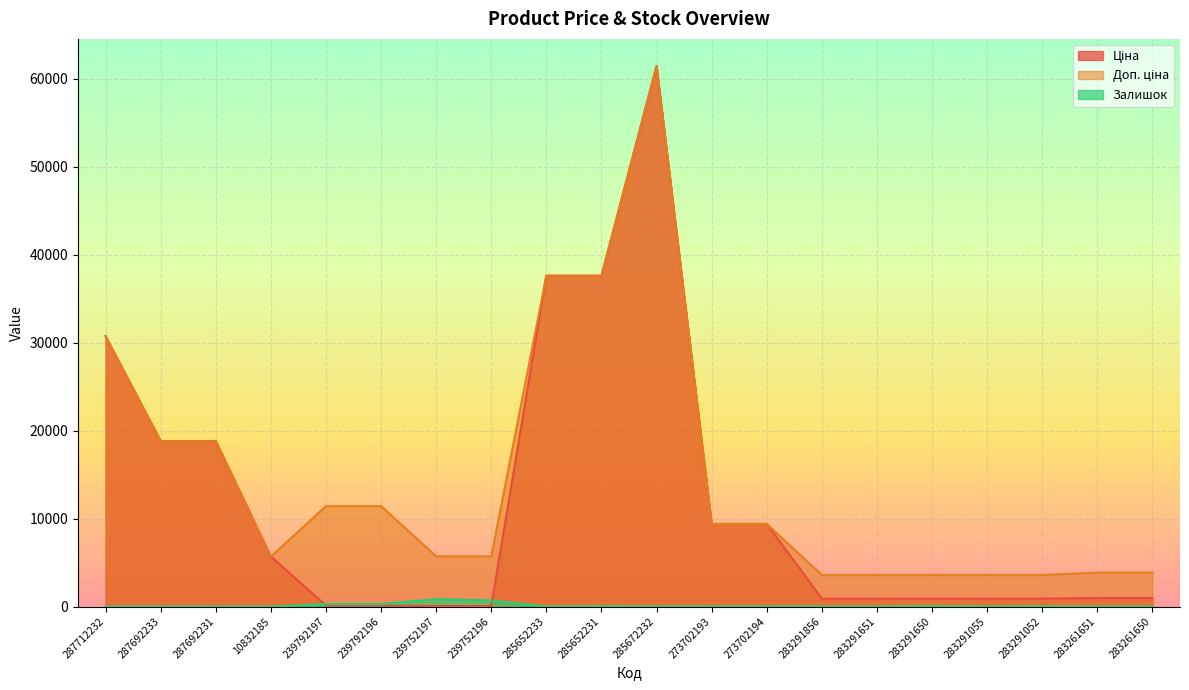

What is the sum of the Залишок values at 283291052 and 285652231?

49.0